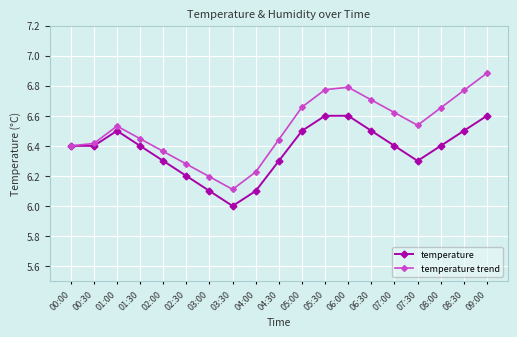

What is the maximum value shown in the chart?

6.9